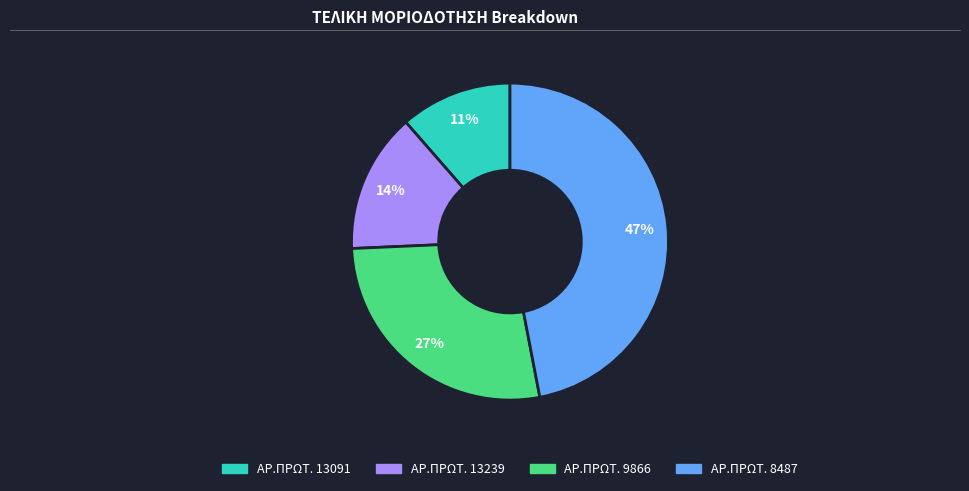

Does any single category account for the majority?

No